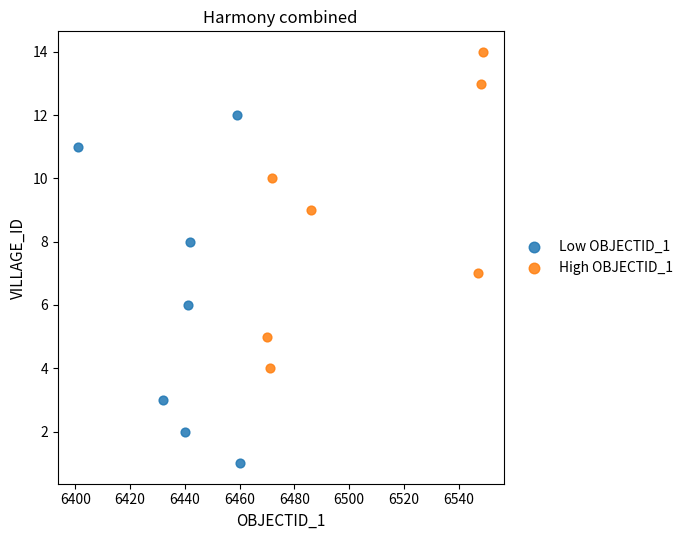

Which series reaches the minimum Y coordinate?

Low OBJECTID_1